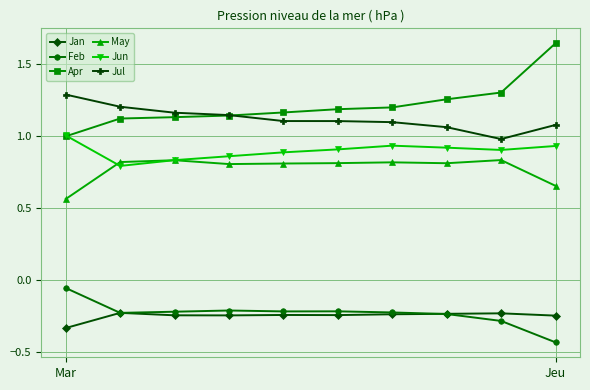

Rank the series by their maximum value, from lowest to highest.

Jan, Feb, May, Jun, Jul, Apr